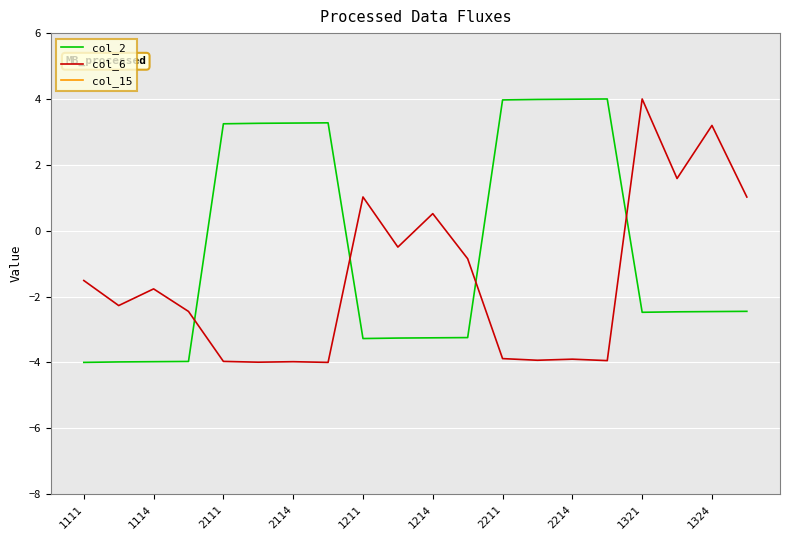

What is the highest value of the col_2 series?

4.0